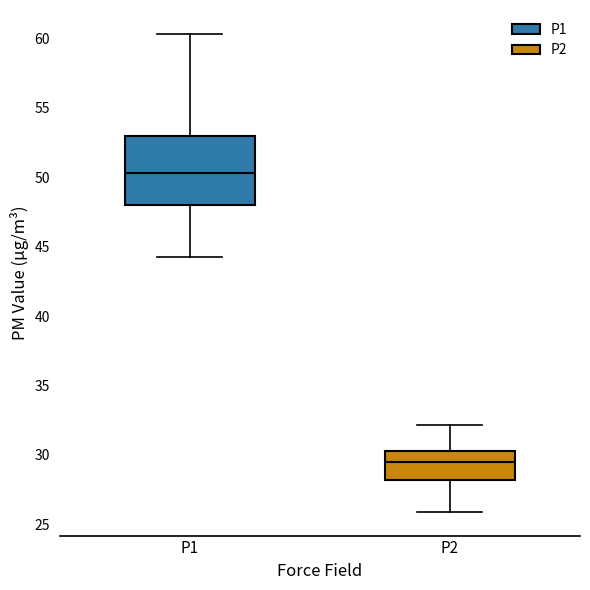

Reading left to right, transcribe this box plot: for each box, give where its median line is, the range the box spans, and where its two whiskers end, as read against the y-axis. The values are not printed on the chart, so give them approximately, as read against the axis.

P1: median 50.5, box 48.0 to 53.0, whiskers 44.5 to 60.5
P2: median 29.5, box 28.0 to 30.5, whiskers 26.0 to 32.0